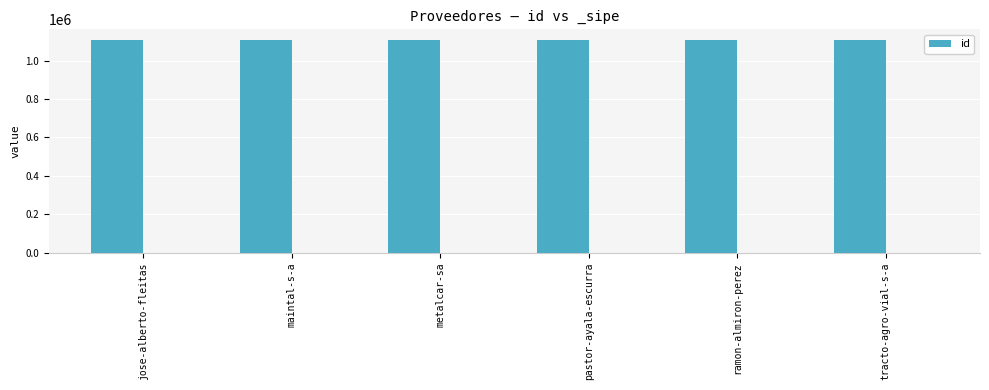

What is the label of the 6th bar from the right?

jose-alberto-fleitas